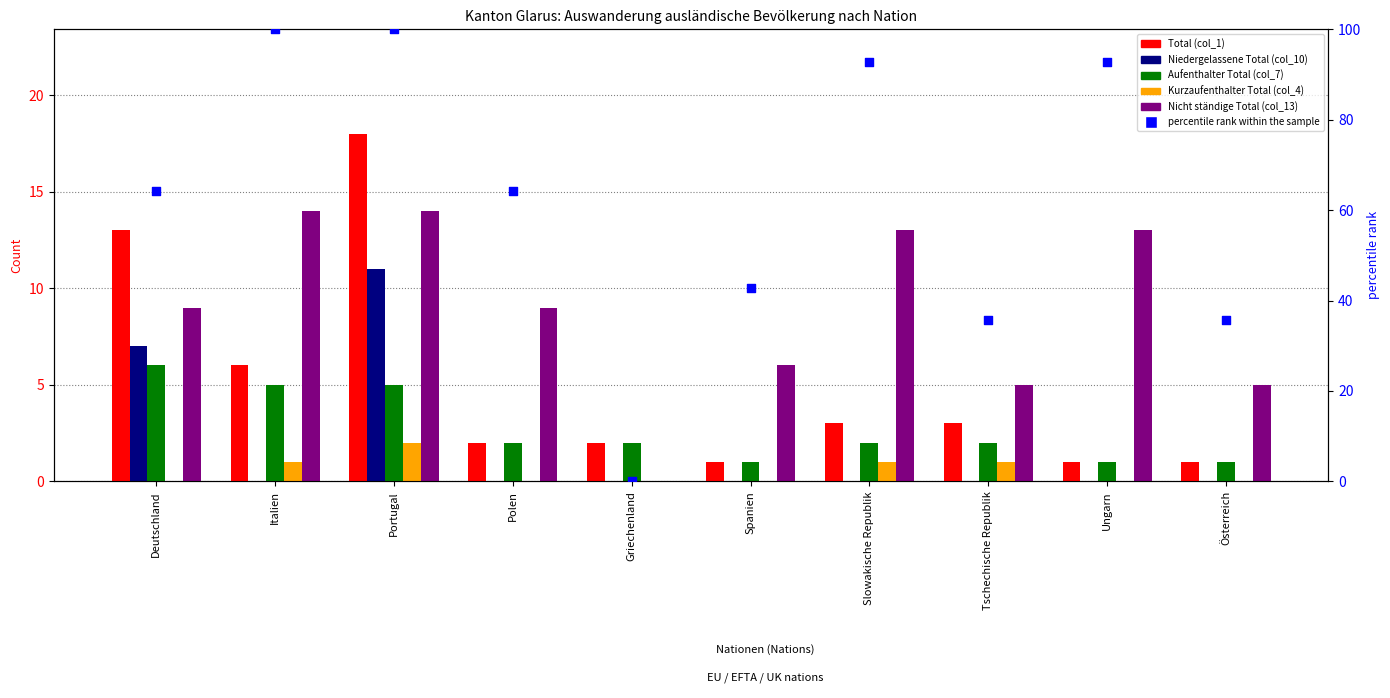

Which series has the widest spread of Y values?

percentile rank within the sample